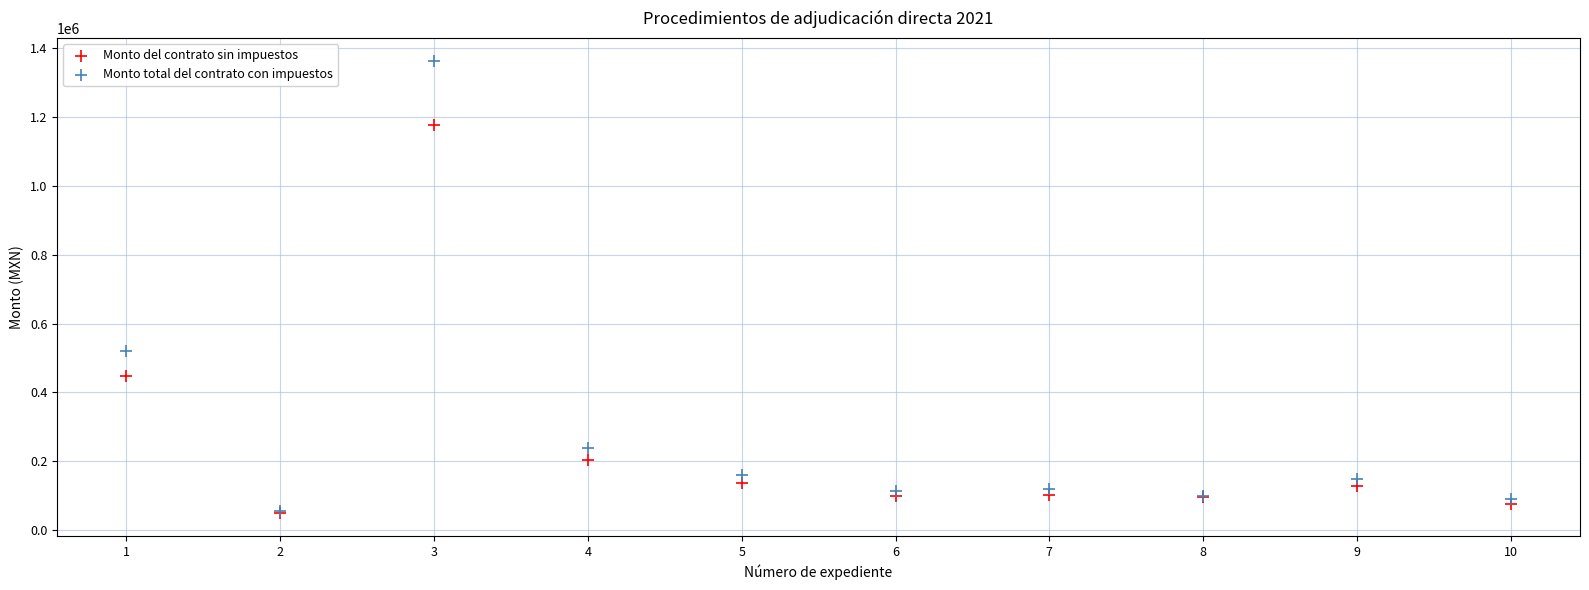

Which series has the largest Y range (max minus min)?

Monto total del contrato con impuestos